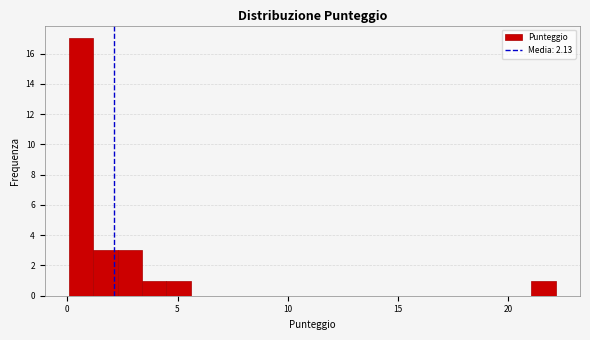

Read against the x-axis, roughly where is the centre of the tallest bar?

0.5